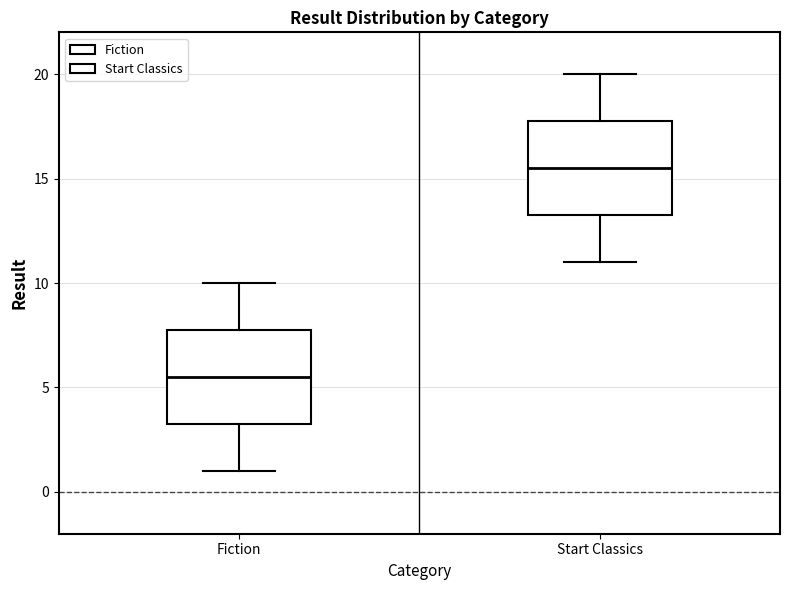

Where does the upper whisker of the box for Fiction end on the y-axis? The values are not printed on the chart, so give them approximately, as read against the axis.

10.0